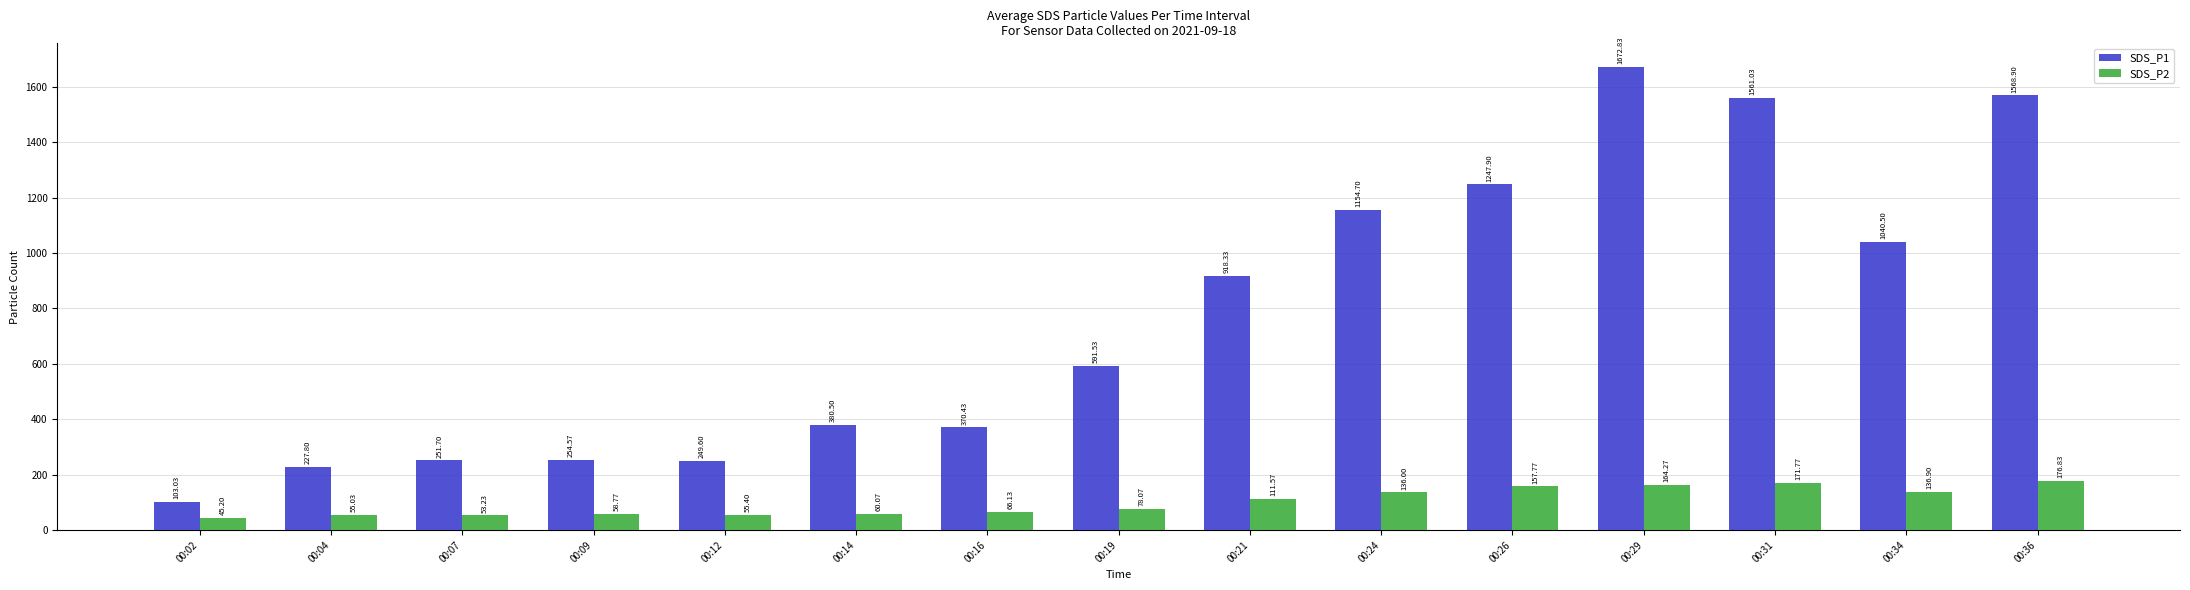

Is the value of SDS_P1 at 00:26 greater than the value of SDS_P2 at 00:19?

Yes